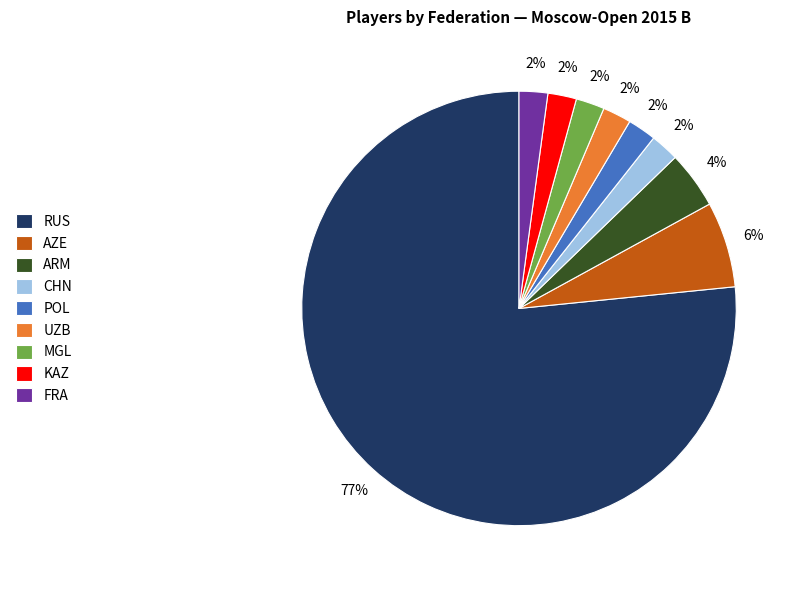

The ARM slice represents 12% of the pie. True or false?

False